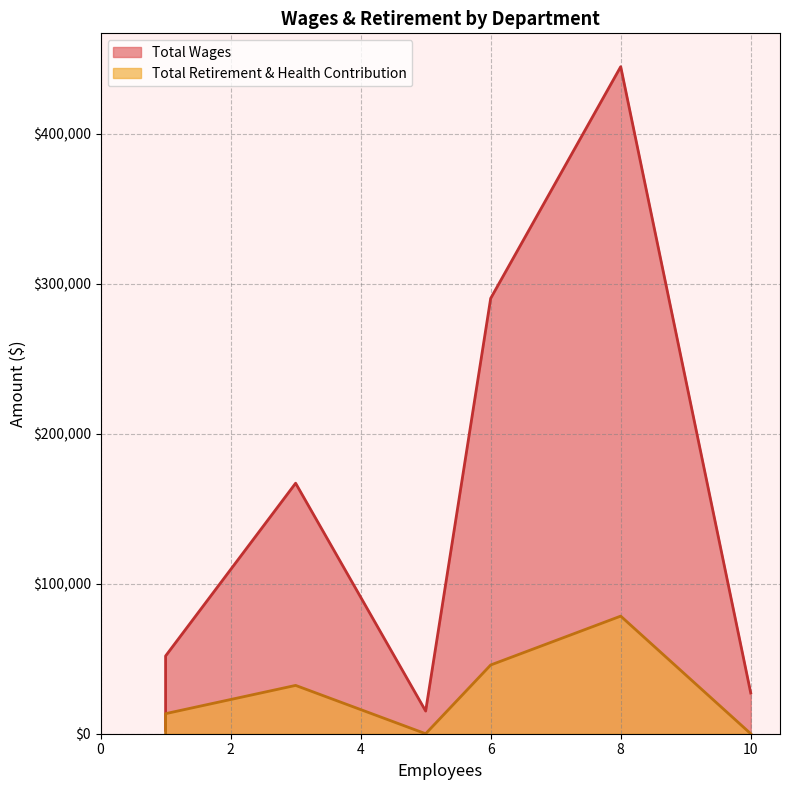

Which series has the largest total across all categories?

Total Wages